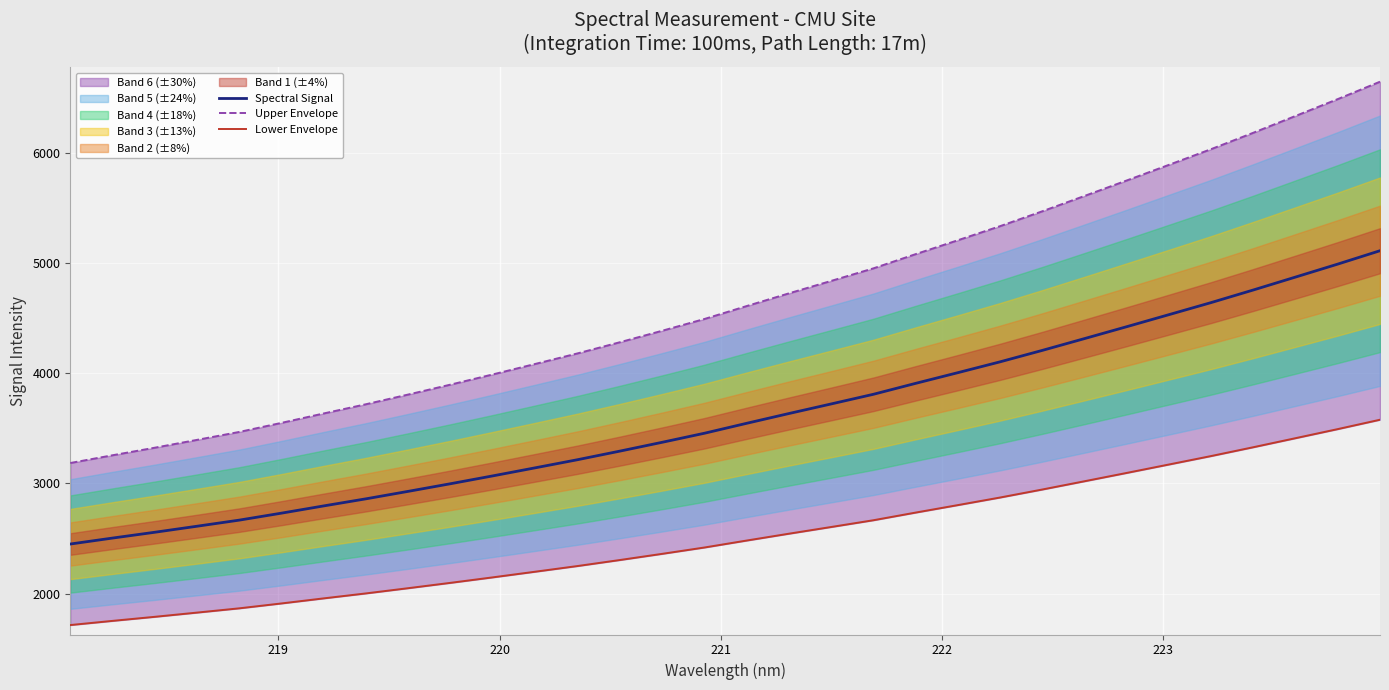

At 221, list the series in order from smallest to largest.

Lower Envelope, Spectral Signal, Upper Envelope